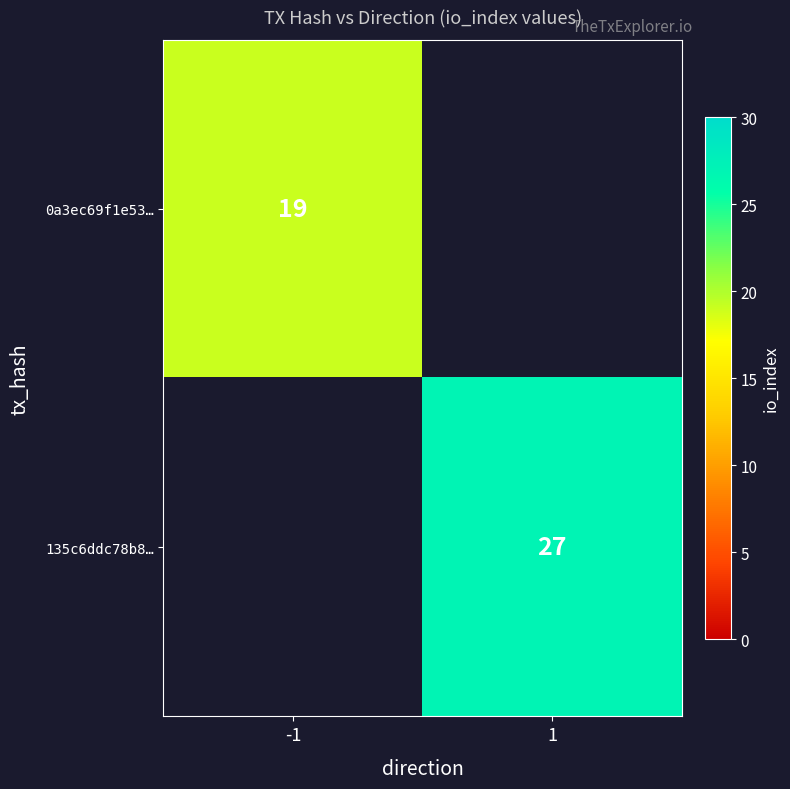

The 0a3ec69f1e53… series shows 19 at -1. True or false?

True